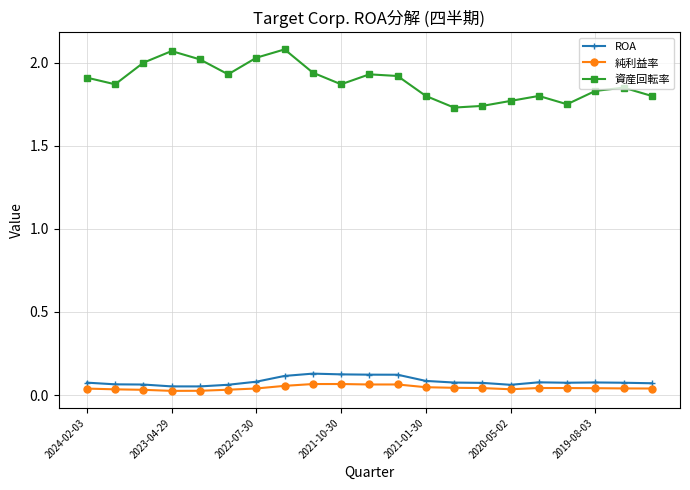

Which series has the largest total across all categories?

資産回転率